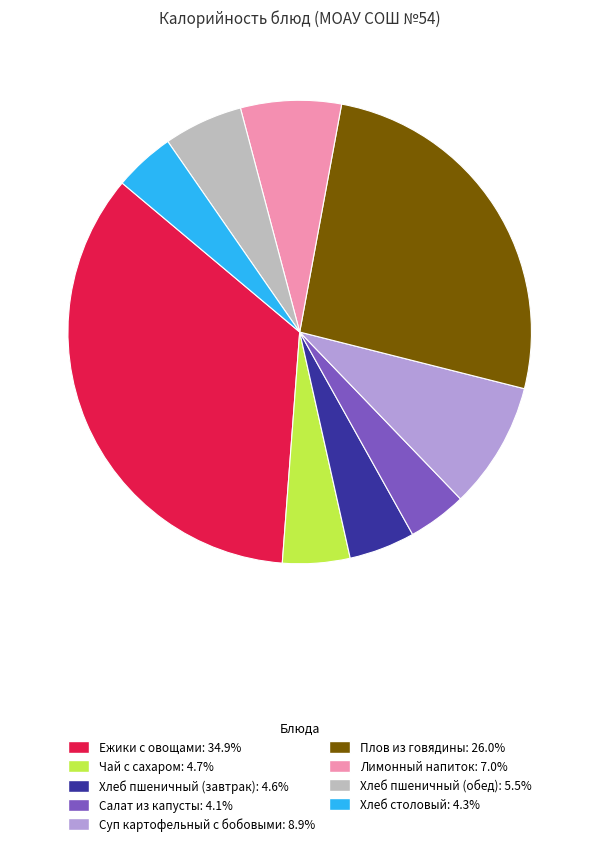

What is the largest slice in the pie chart?

Ежики с овощами